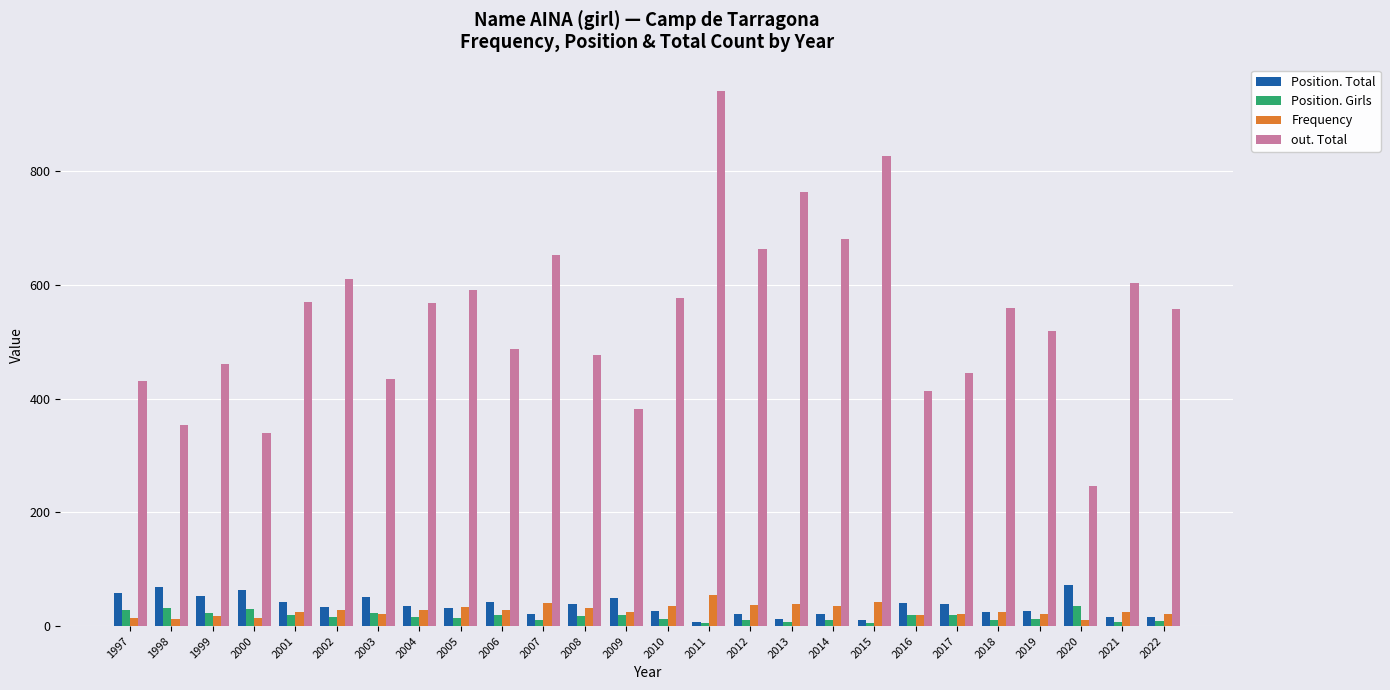

What is the highest value of the Position. Girls series?

35